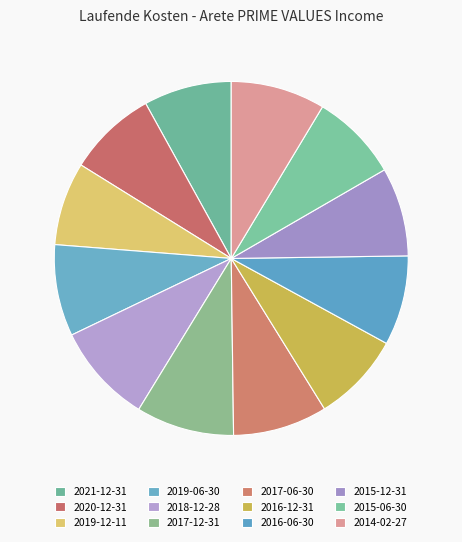

Which category has the smallest portion of the pie?

2019-12-11